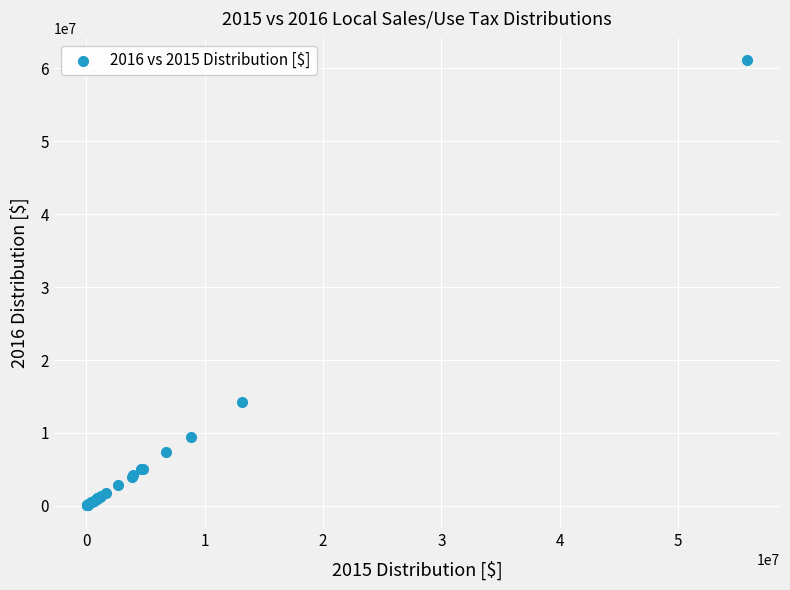

What Y value in the scatter plot is closest to 30590912?

14196822.4